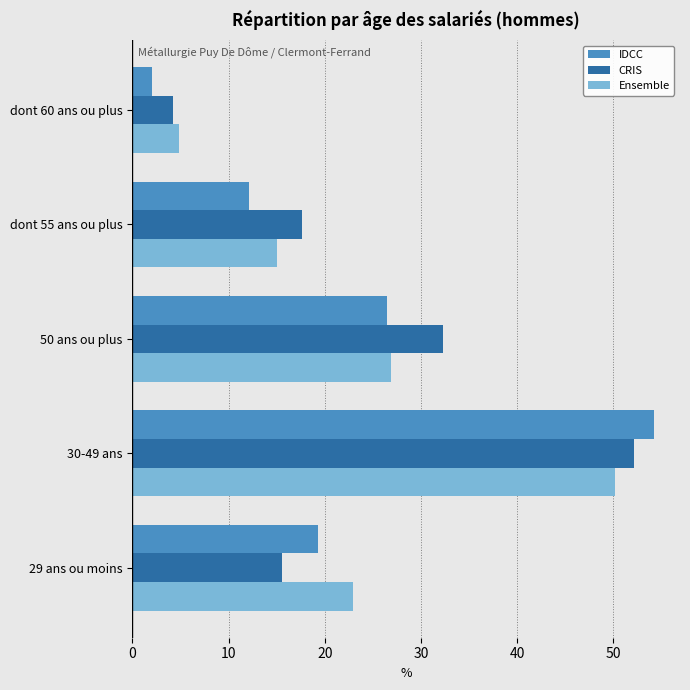

Is it true that IDCC equals 12.1 at dont 55 ans ou plus?

True